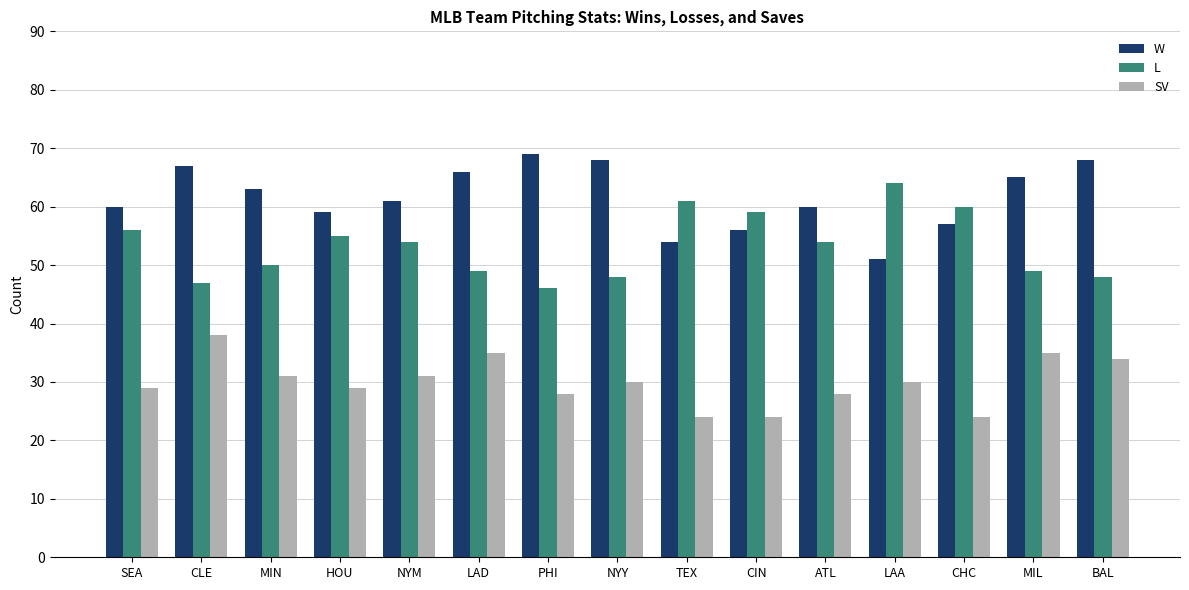

What is the label of the 13th bar from the right?

MIN